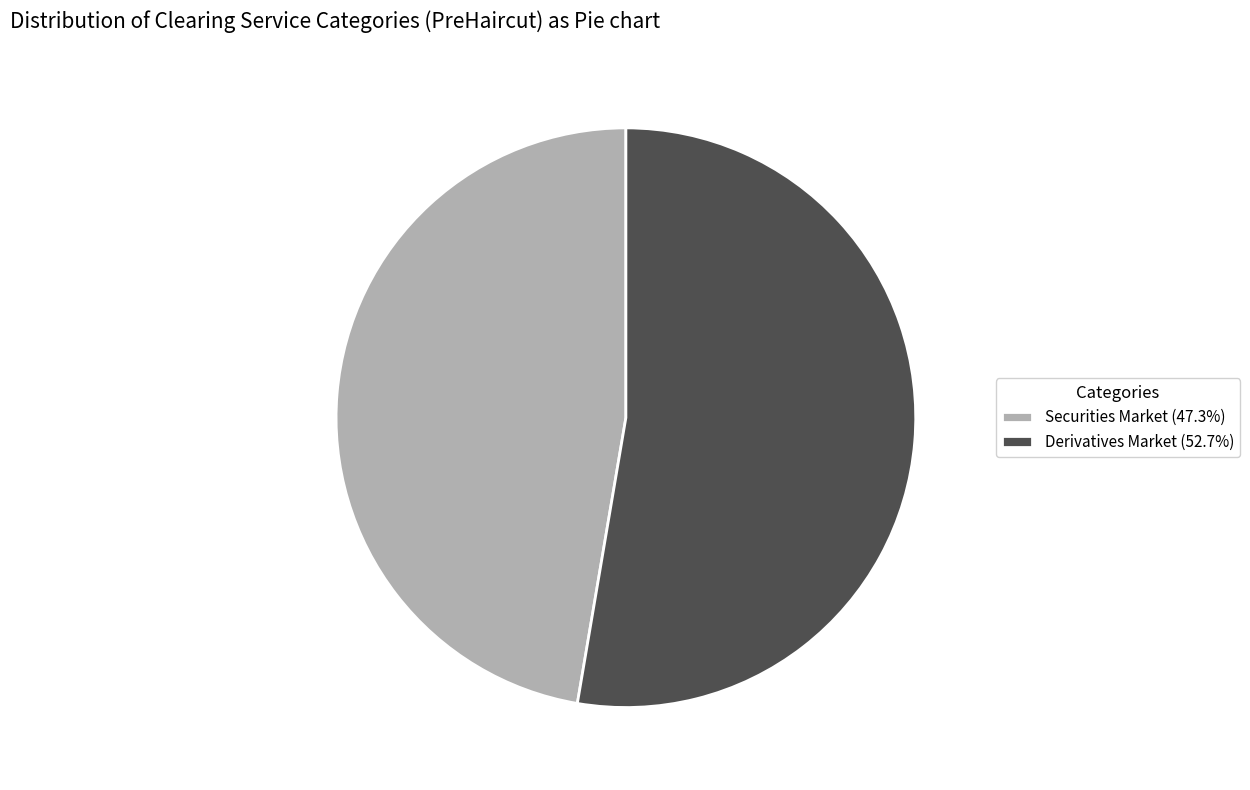

Is it true that Derivatives Market is 53% of the pie?

True